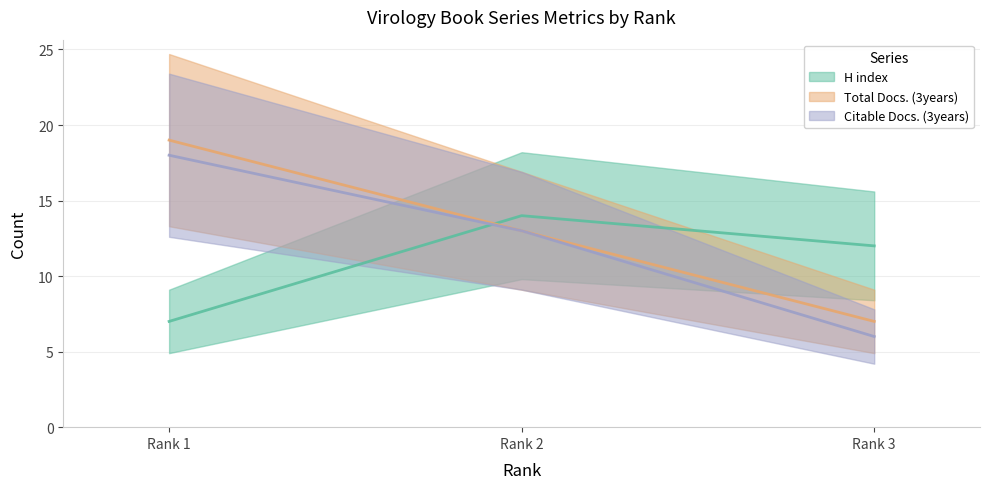

What is the difference between the H index values at Rank 2 and Rank 3?

2